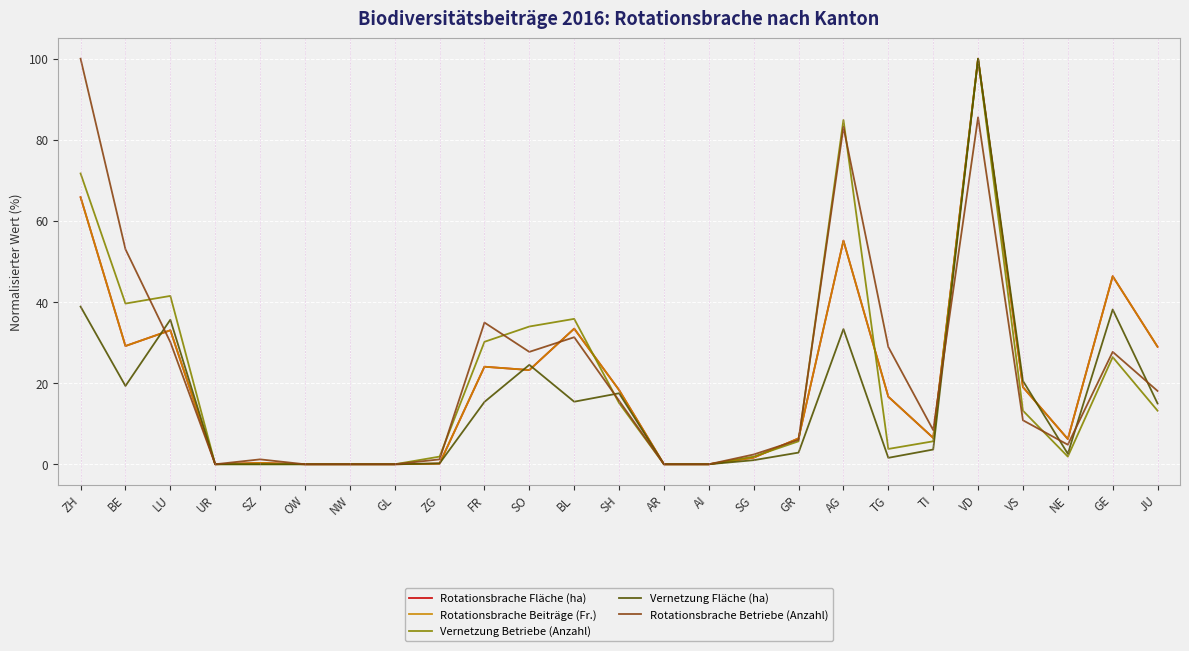

What is the difference between the highest and lowest values at BL?

20.4